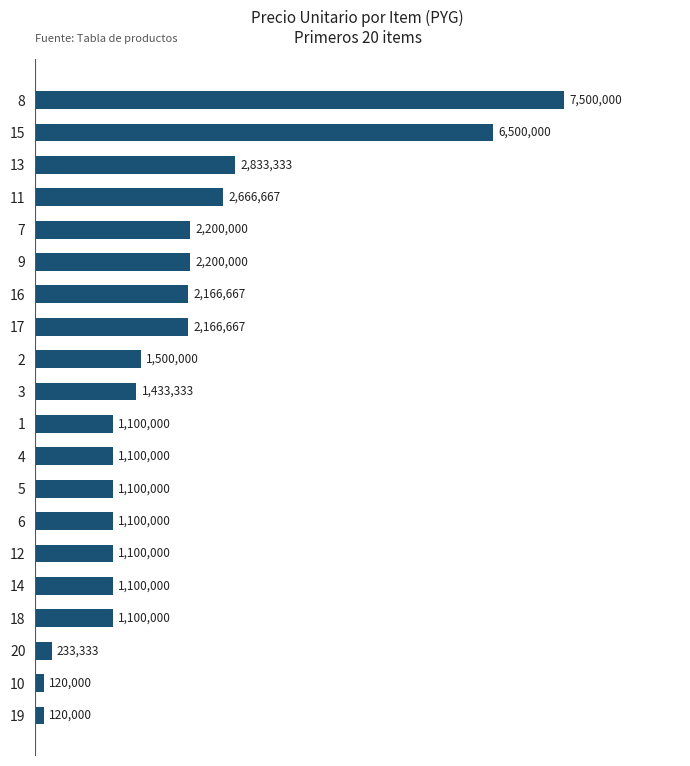

What is the approximate value at 11, to the nearest 100?

2666700